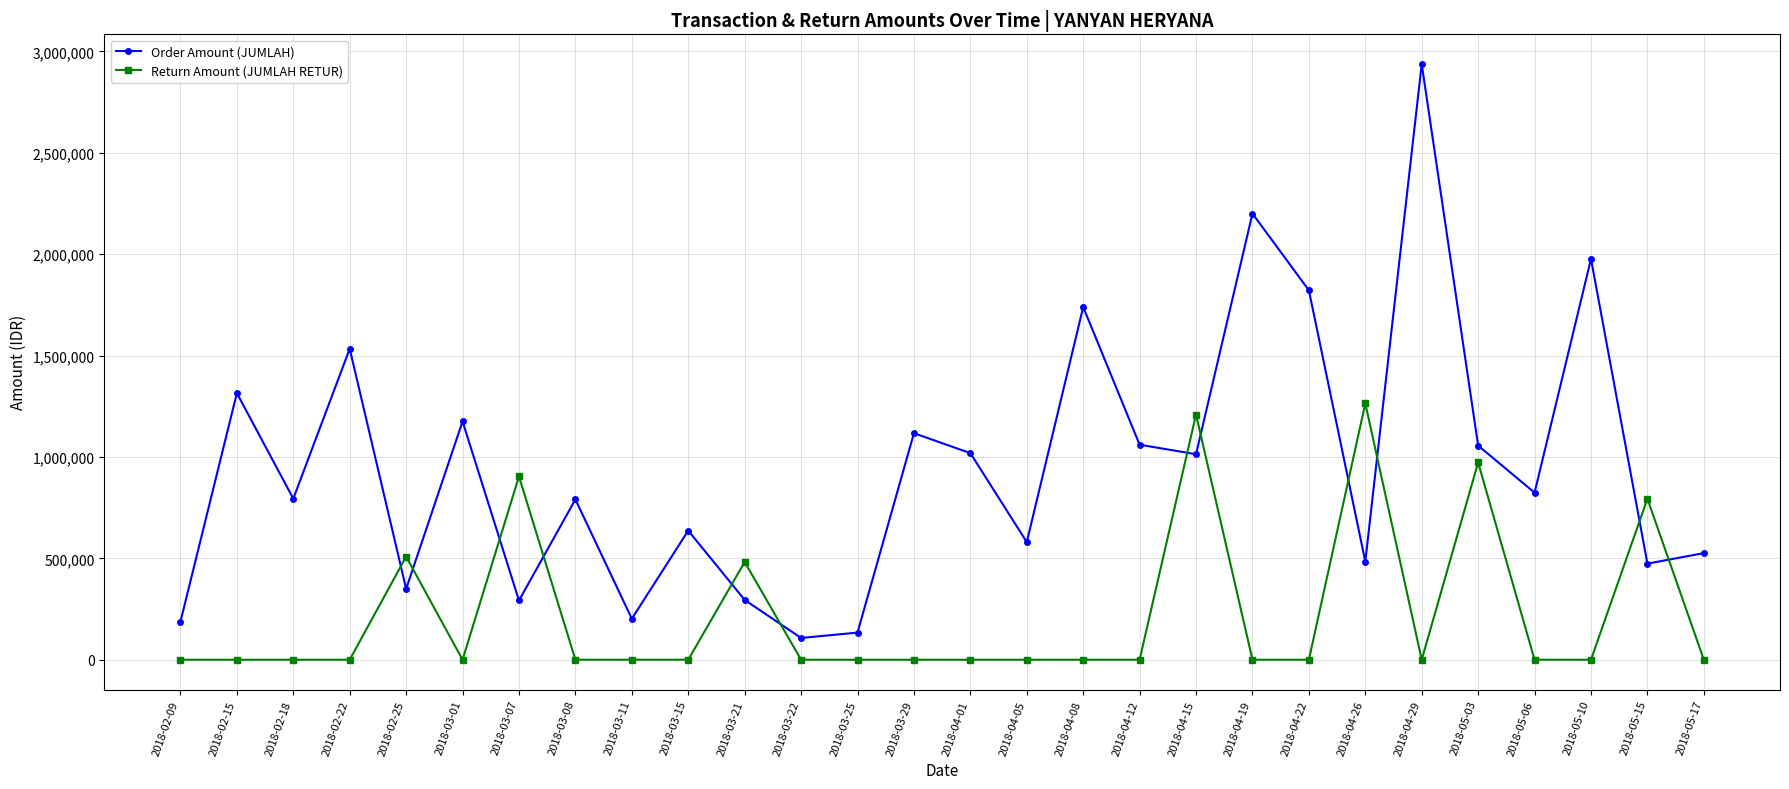

Where do Order Amount (JUMLAH) and Return Amount (JUMLAH RETUR) first cross each other?

2018-02-22 and 2018-02-25